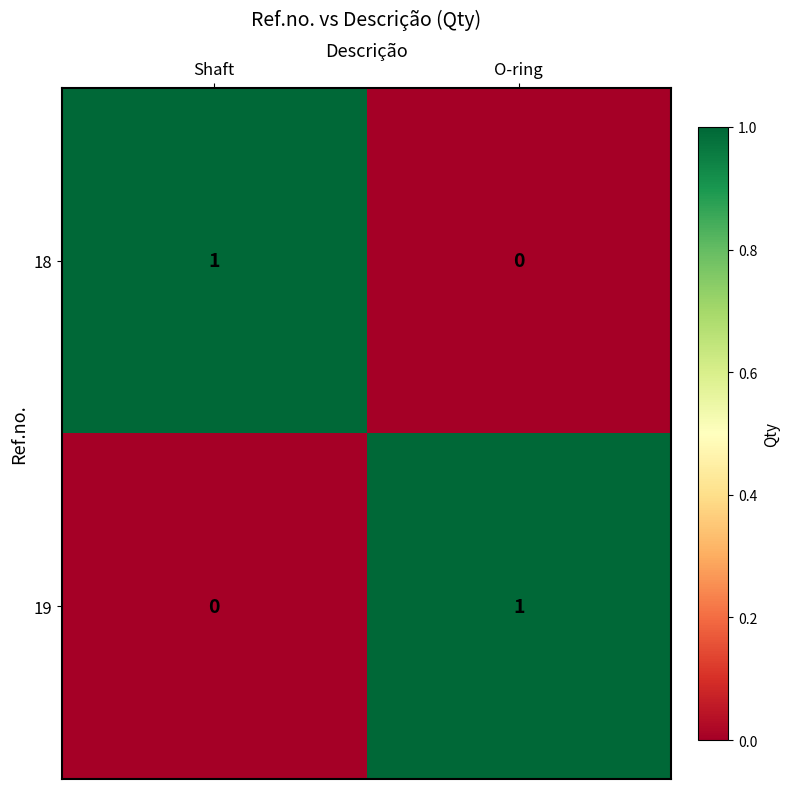

How many categories are shown in the chart?

2